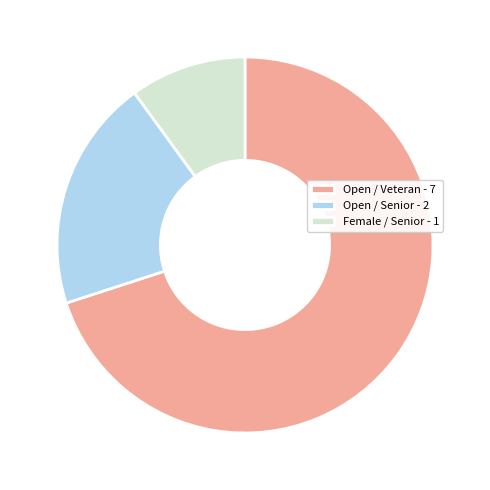

What is the majority slice?

Open / Veteran - 7